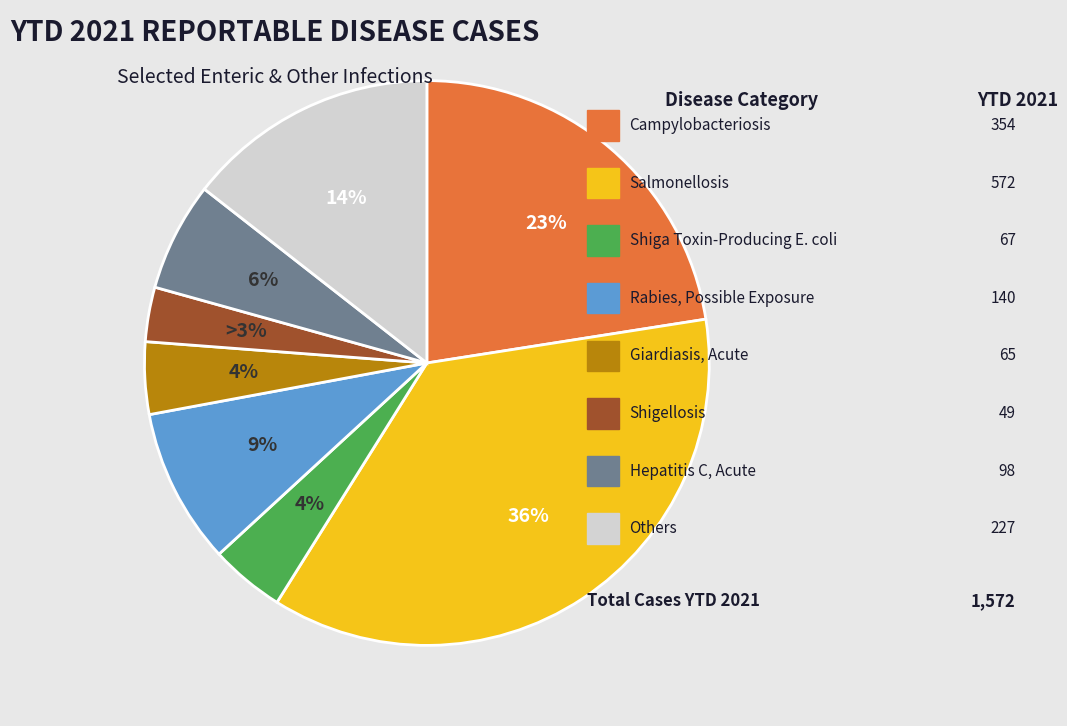

To the nearest percent, what is the average slice percentage?

12%